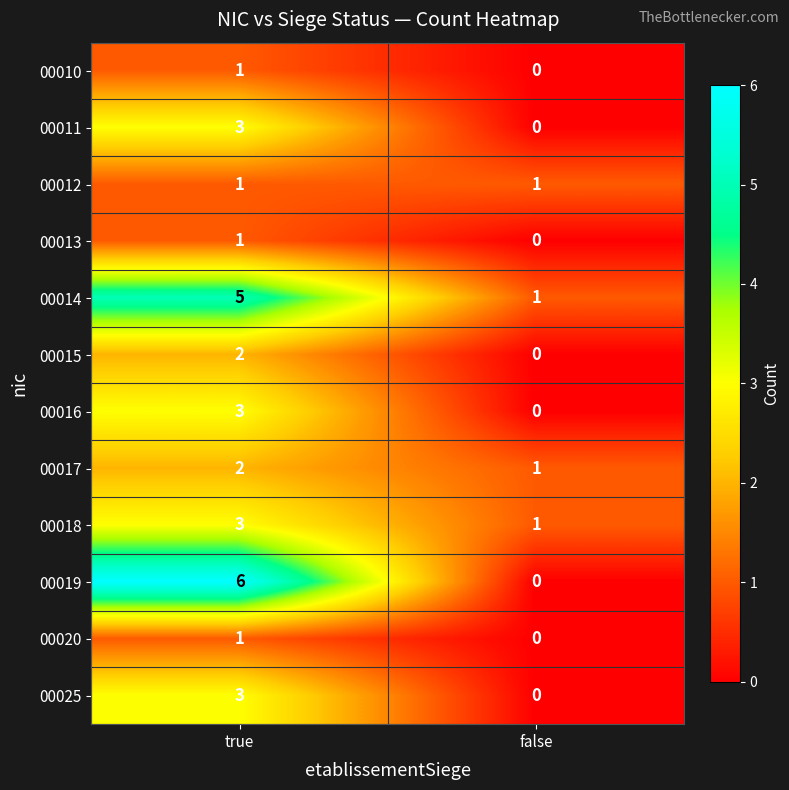

What is the sum of all 00011 values?

3